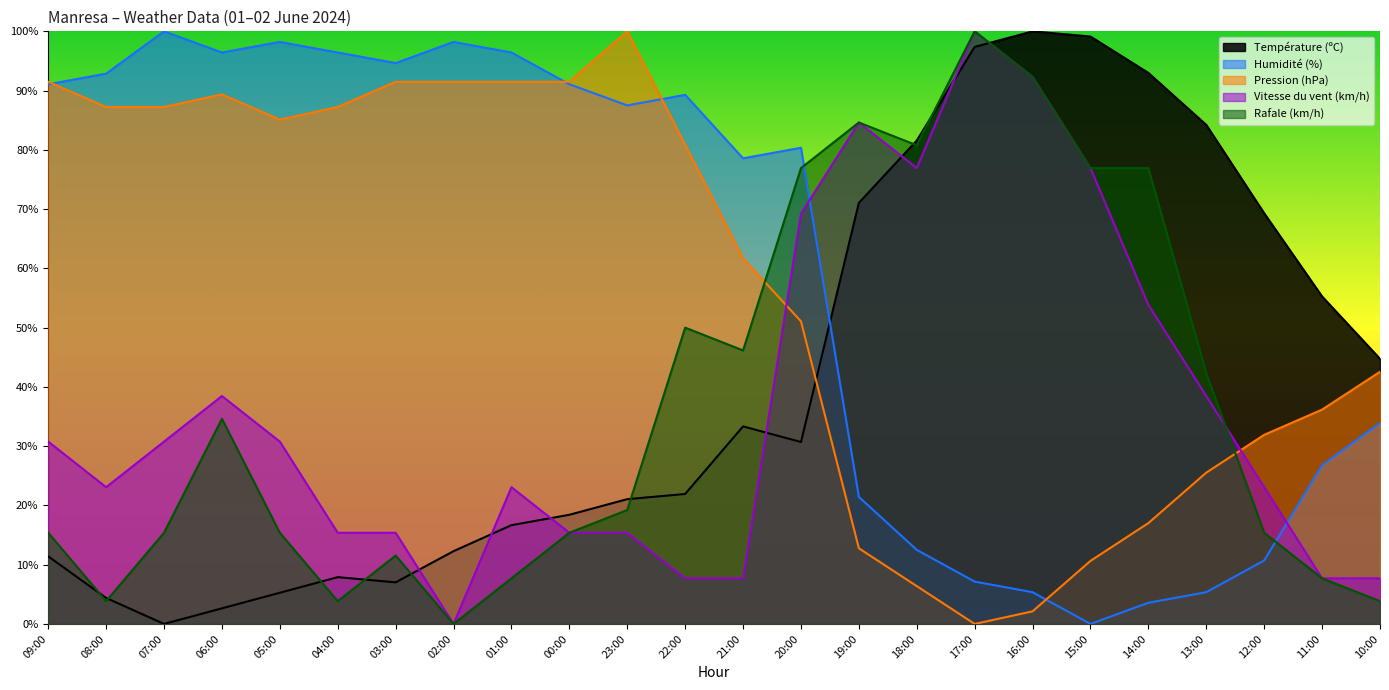

List the series in order of their peak value, highest first.

Humidité (%), Rafale (km/h), Vitesse du vent (km/h), Température (ºC), Pression (hPa)